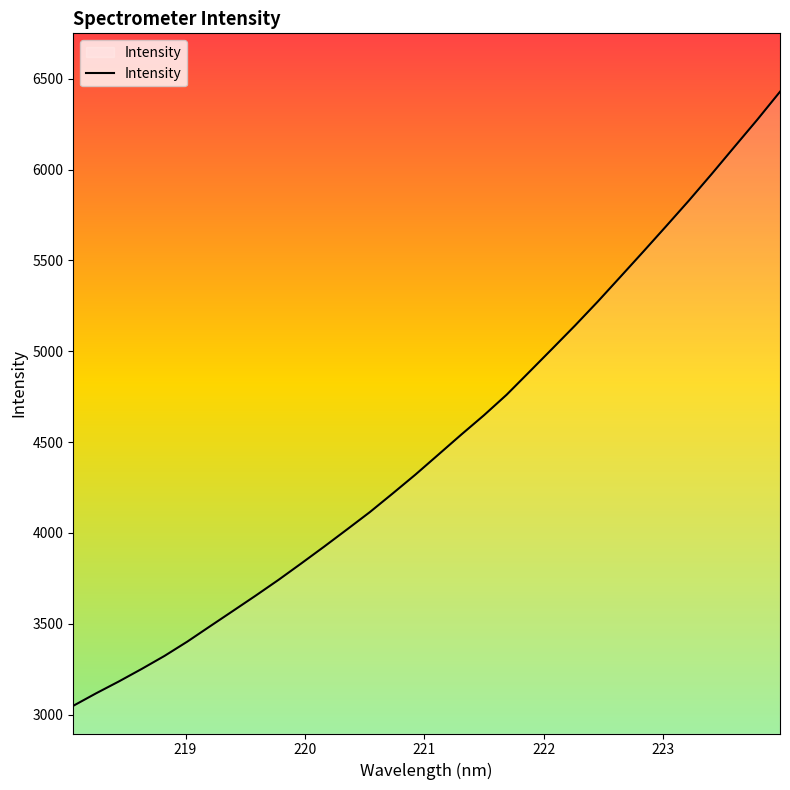

Does the chart have visible grid lines?

No